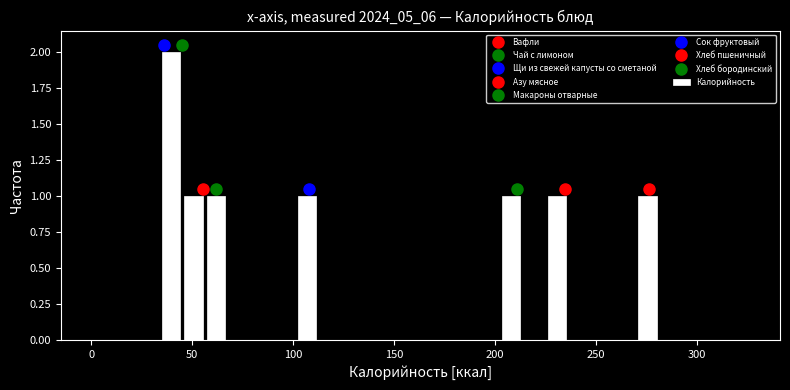

Around what value on the x-axis is the tallest bar? Give the approximate position of its centre, as read against the axis.

40